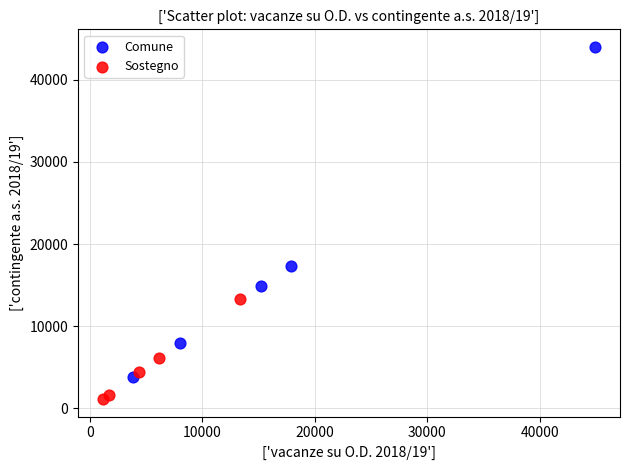

Which series has the widest spread of Y values?

Comune